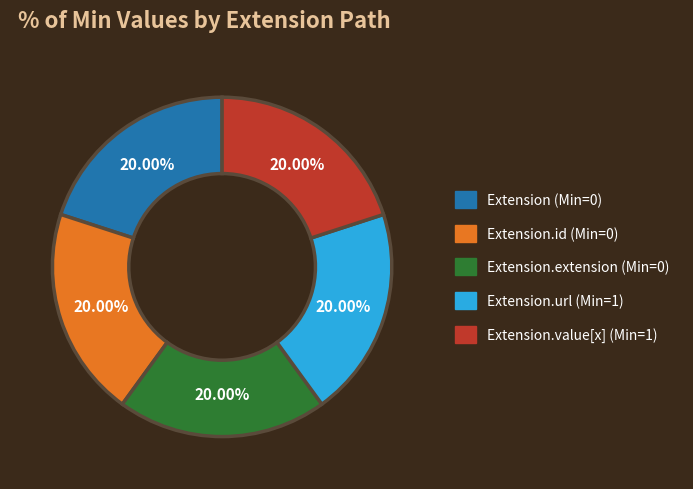

Is there a majority slice in this chart?

No